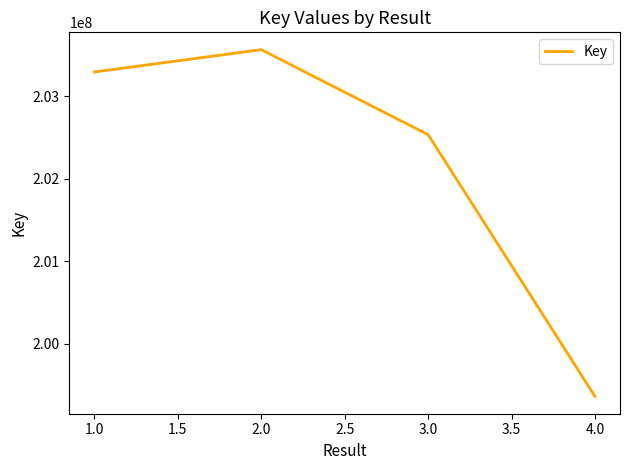

How many interior local peaks (higher than both neighbors) does the data have?

1